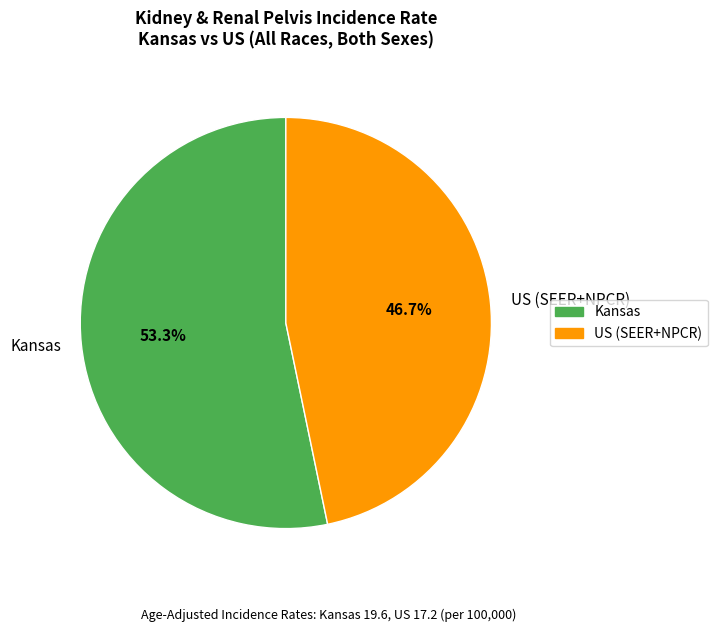

To the nearest percent, what is the difference between the US (SEER+NPCR) and Kansas slice percentages?

7%